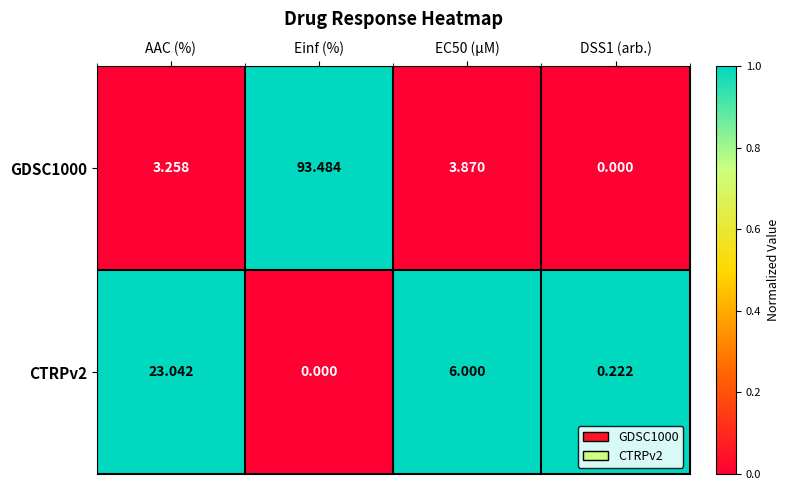

At which label does CTRPv2 reach its peak?

AAC (%)